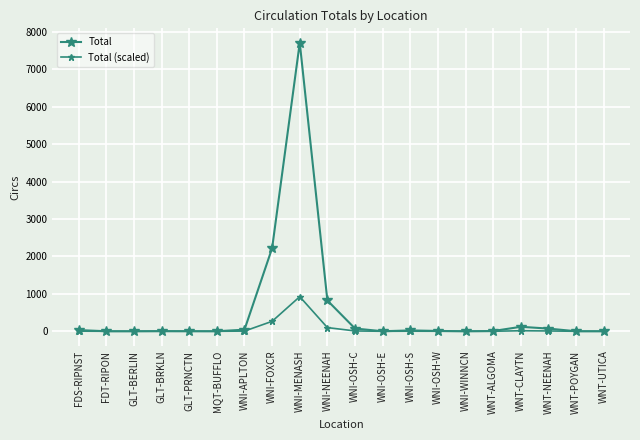

At which label is Total closest to 3856?

WNI-FOXCR